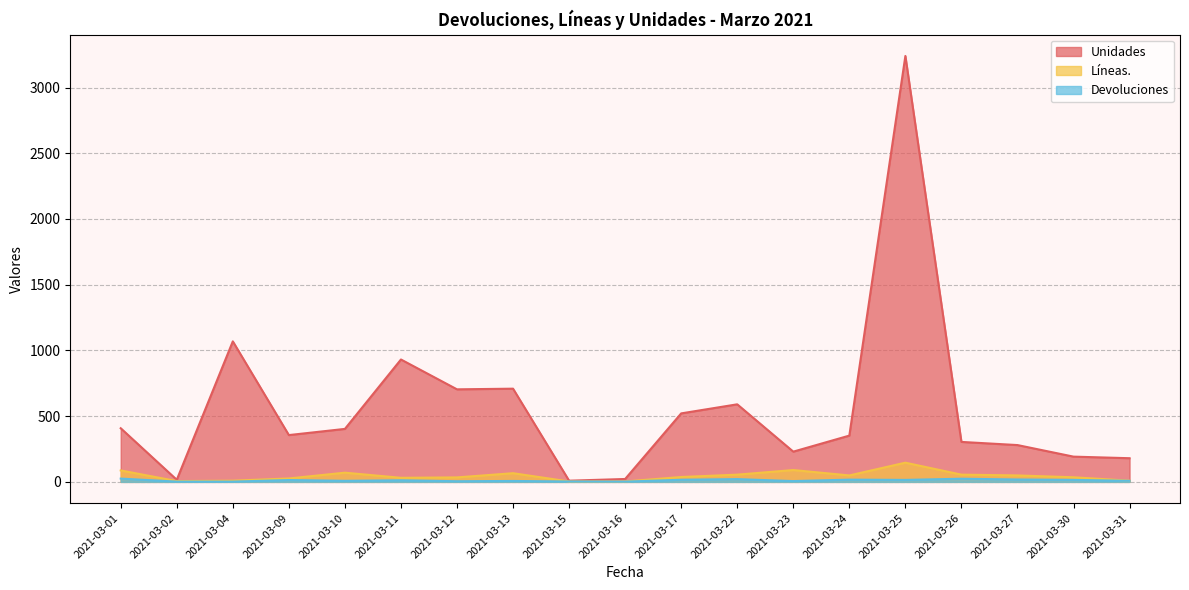

What value does the Unidades series have at 2021-03-23, to the nearest 10?

230